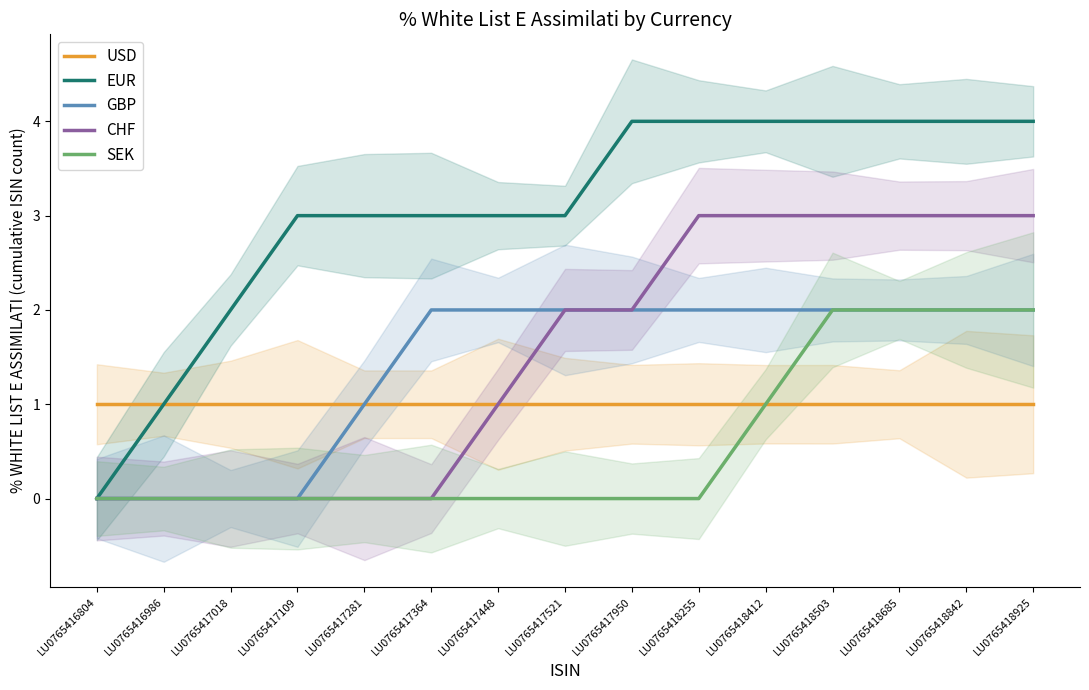

At how many categories does at least one series exceed 3?

7